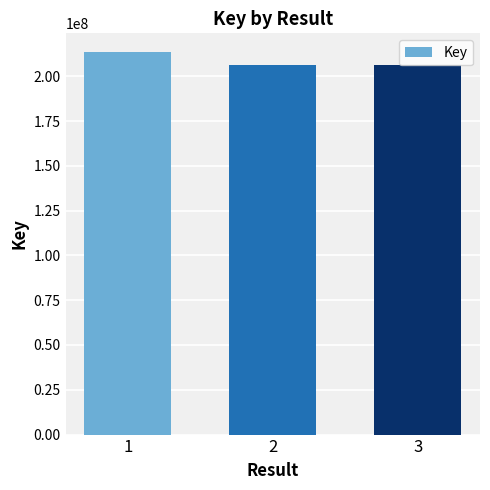

What is the sum of all values?

625531754